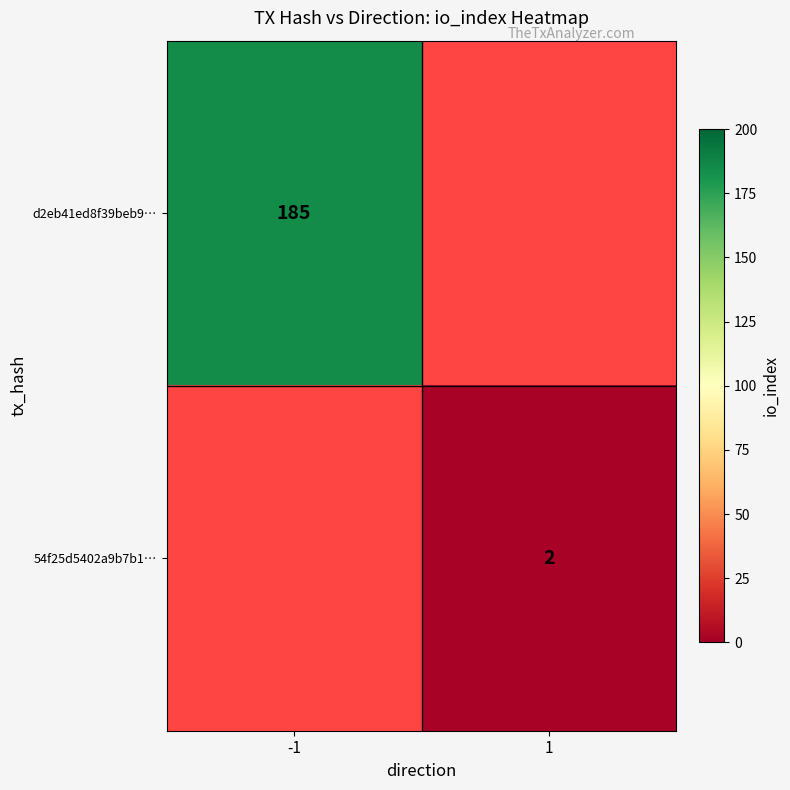

Which has a higher value, 1 or -1?

-1